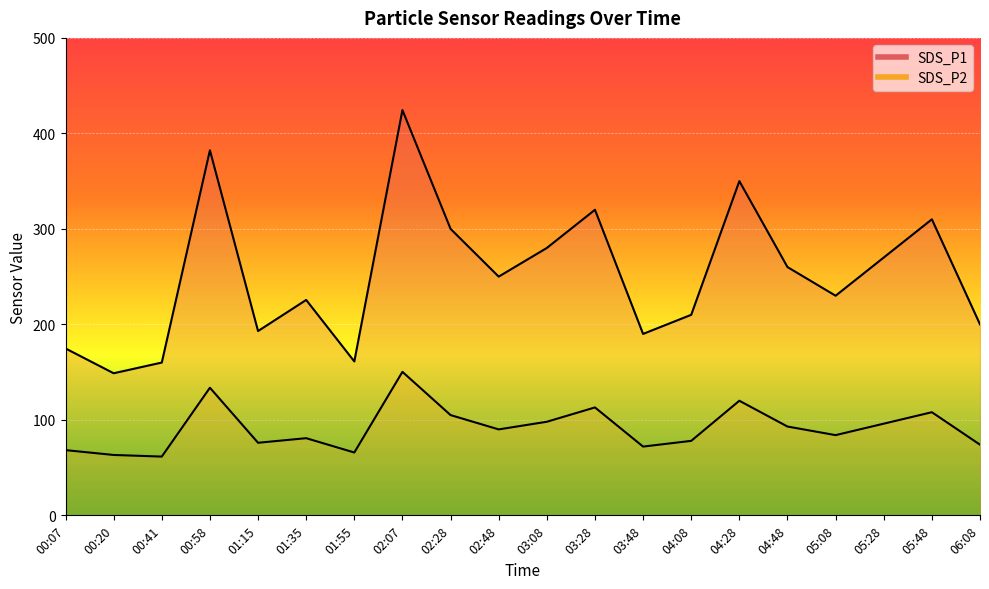

In SDS_P2, how many points are lower than both neighbors (excluding endpoints)?

6